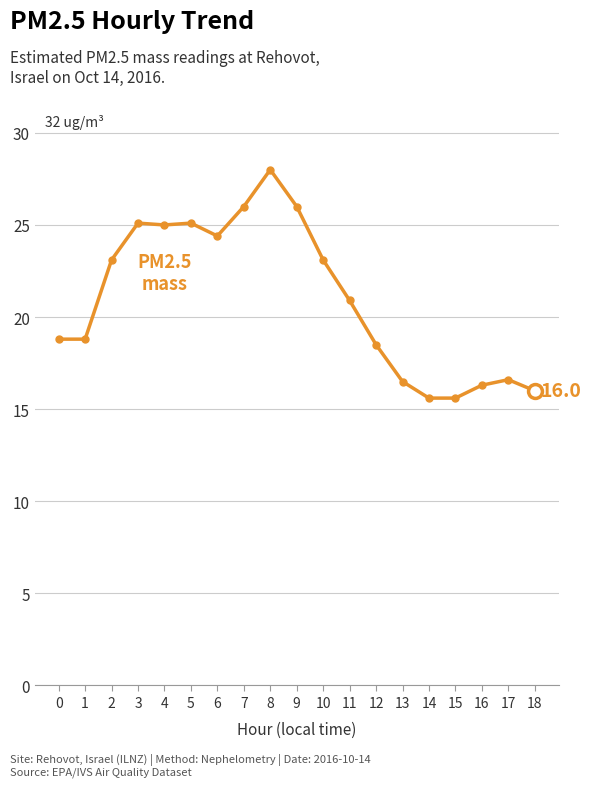

Is it true that the value at 12 is 18.5?

True